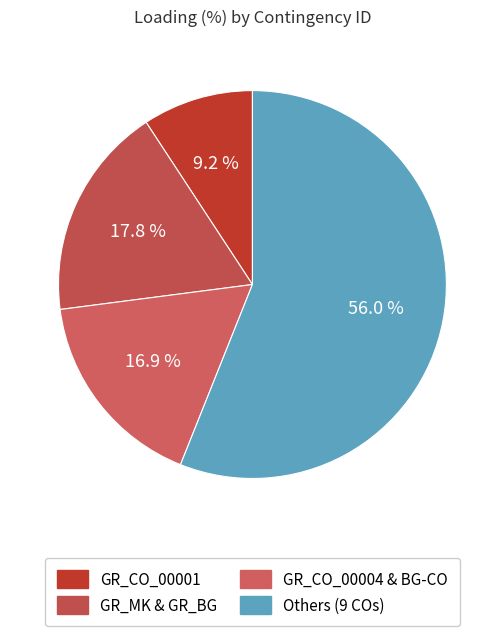

To the nearest percent, what is the difference between the largest and smallest slice percentages?

47%